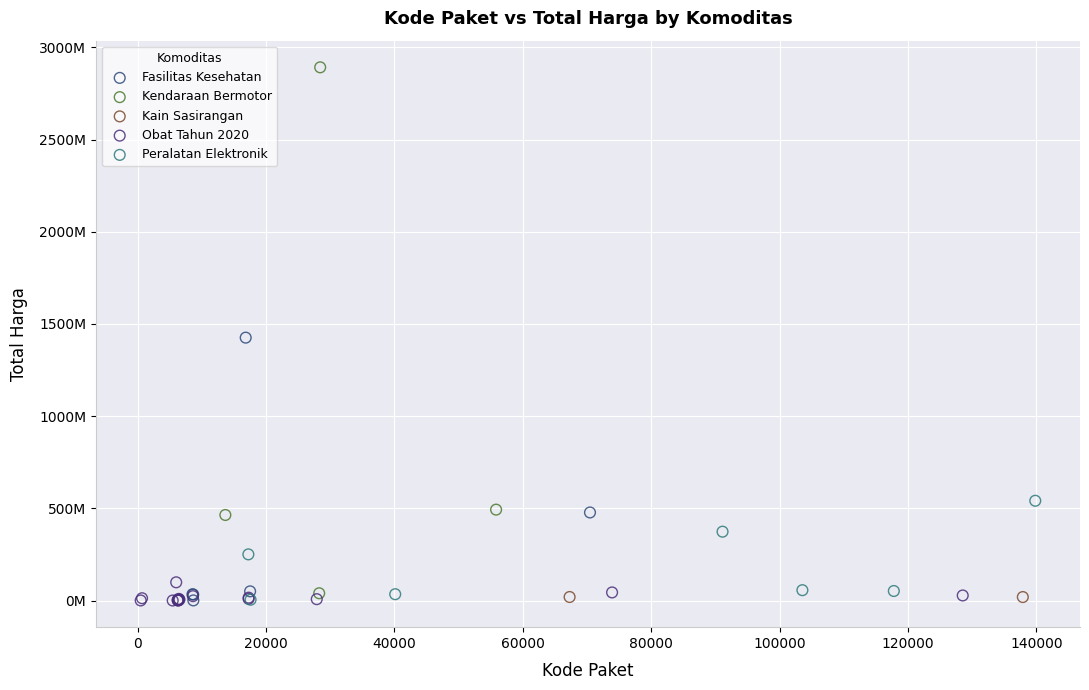

Which series has the widest spread of Y values?

Kendaraan Bermotor